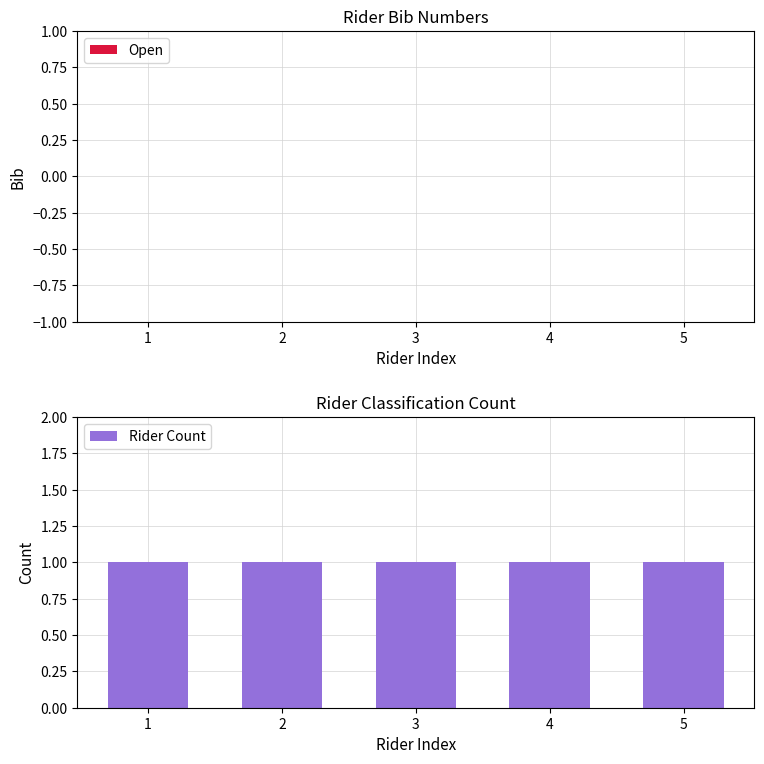

Does the chart contain stacked bars?

No